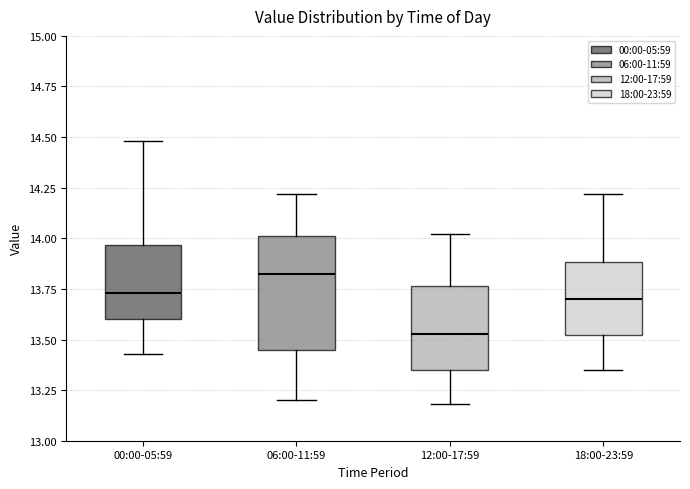

Where does the lower whisker of the box for 00:00-05:59 end on the y-axis? The values are not printed on the chart, so give them approximately, as read against the axis.

13.45